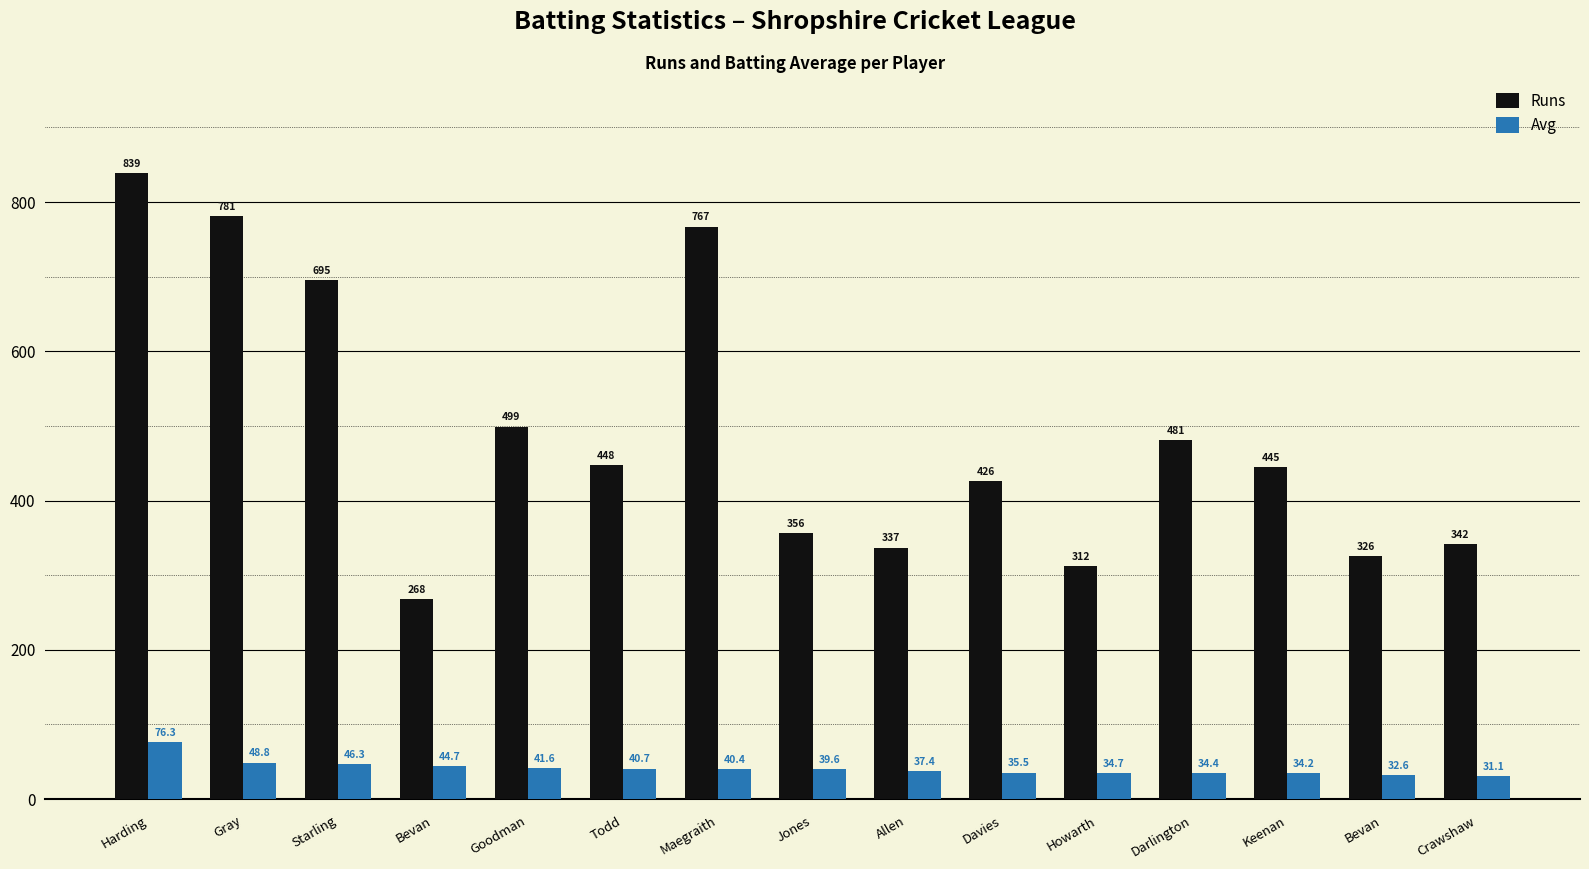

How many categories are shown in the chart?

15